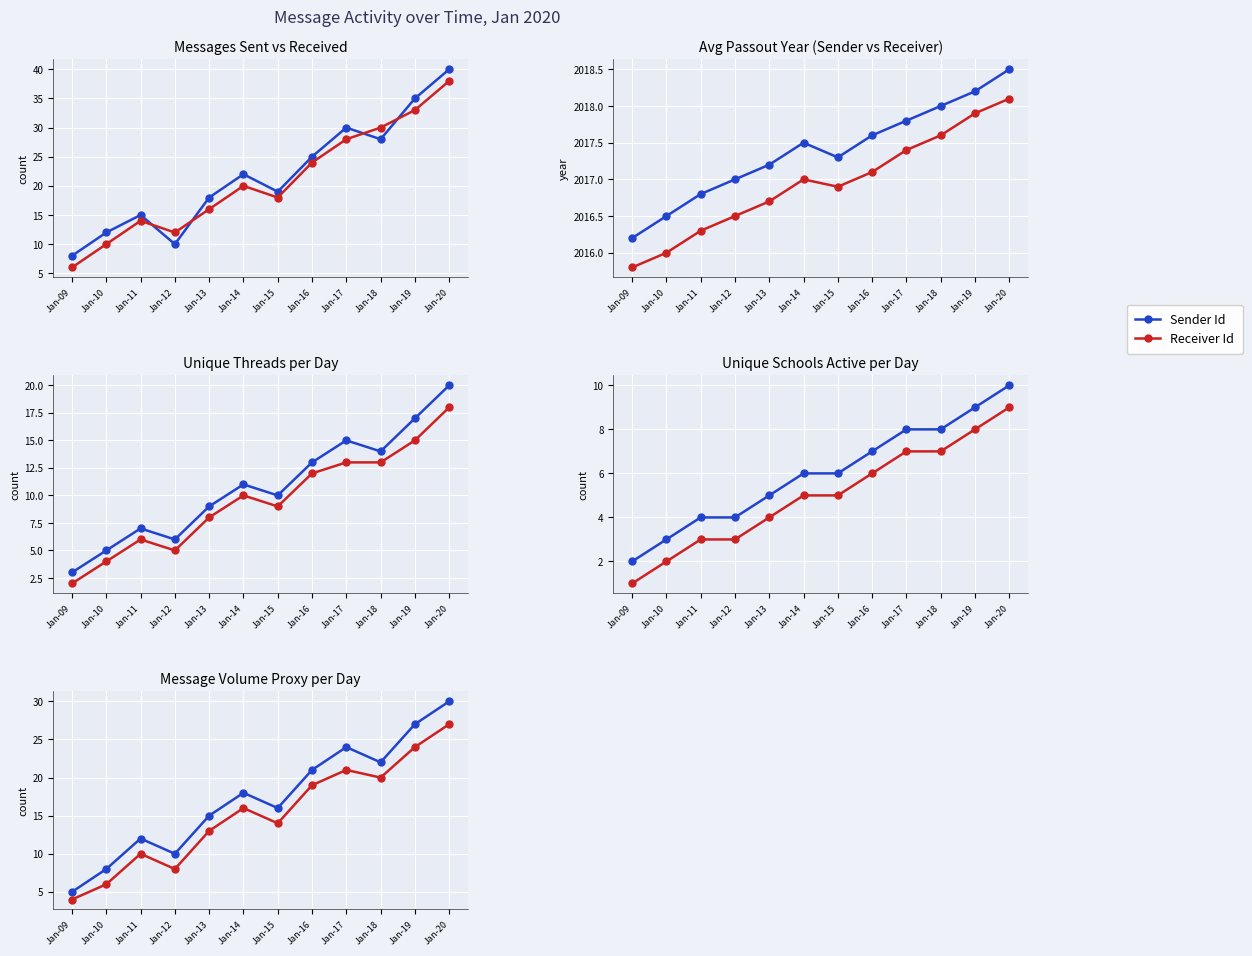

How many data points in Receiver Passout Year are above 2017?

5